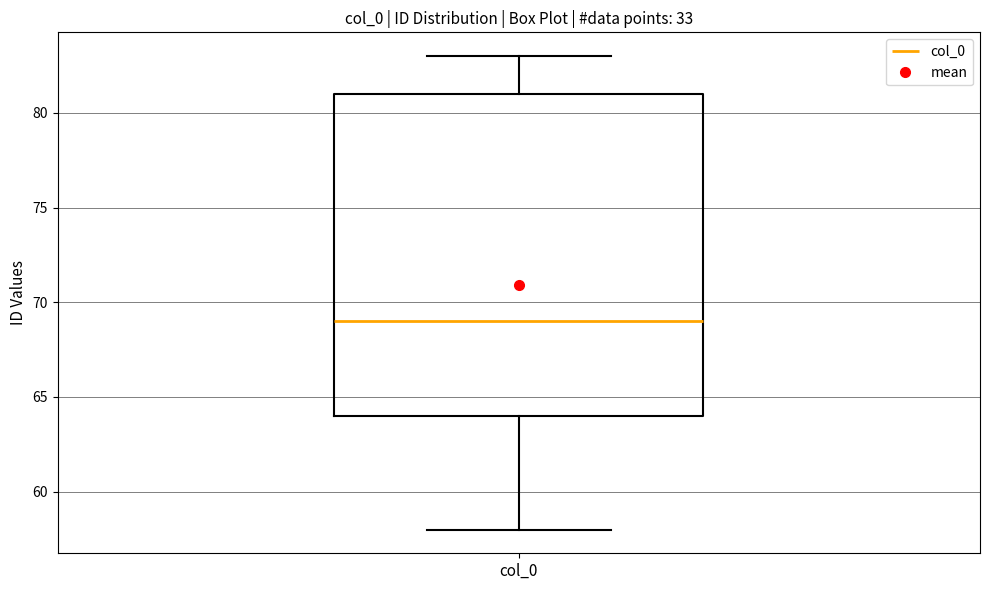

Read this box plot against the y-axis: the position of the median line, the range covered by the box, and the ends of both whiskers. The values are not printed on the chart, so give them approximately, as read against the axis.

median 69, box 64 to 81, whiskers 58 to 83